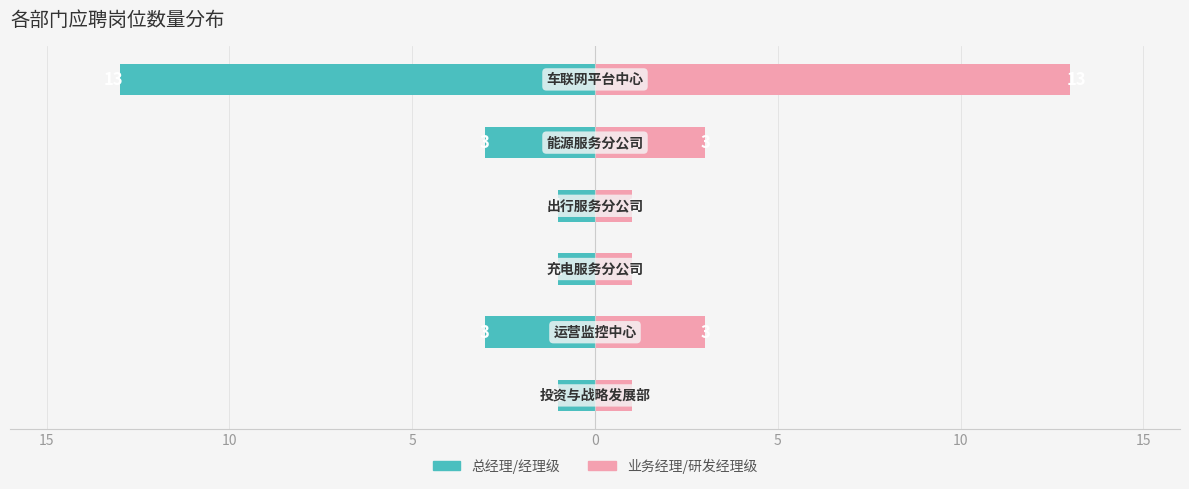

Reading left to right, extract all data points from this chart.

总经理/经理级: -1	-3	-1	-1	-3	-13
业务经理/研发经理级: 1	3	1	1	3	13